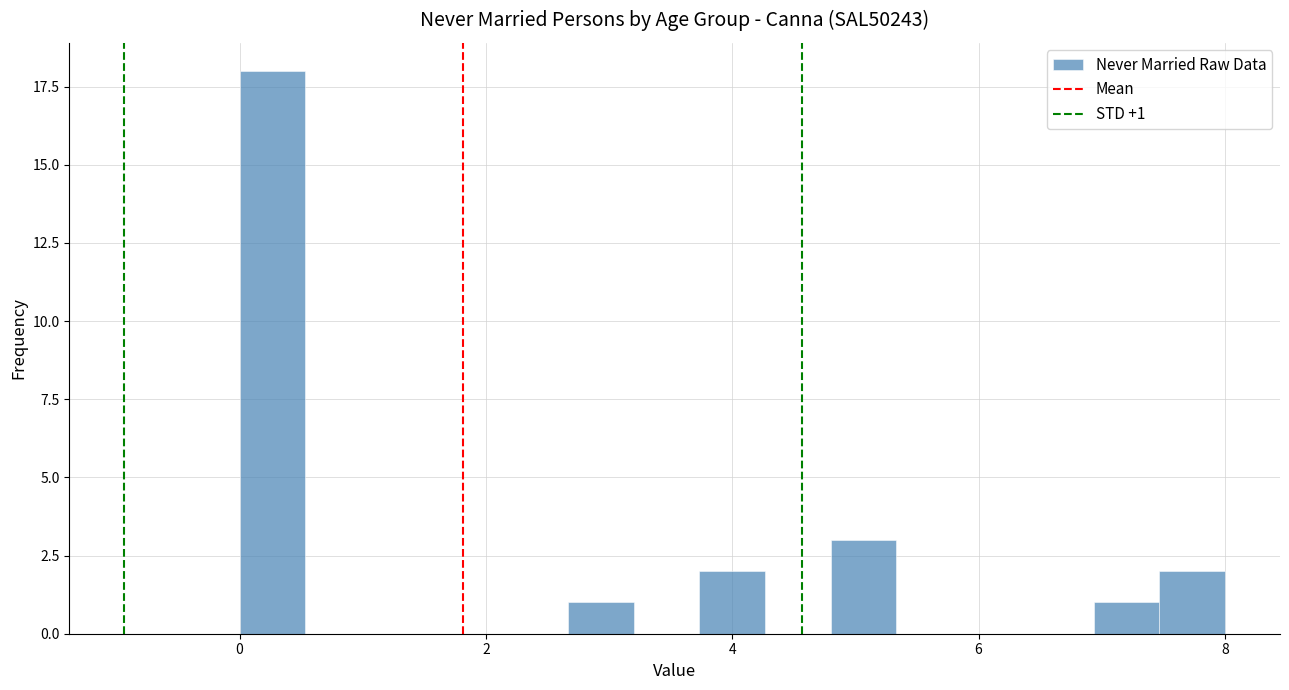

Read against the x-axis, roughly where is the centre of the tallest bar?

0.2